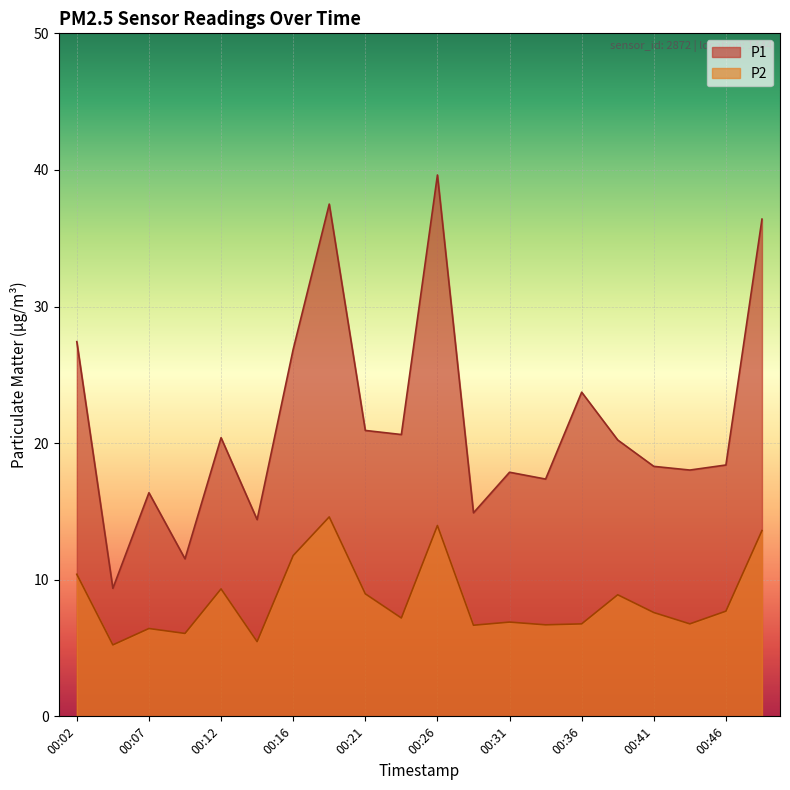

What is the difference between the highest and lowest values at 00:07?

9.9